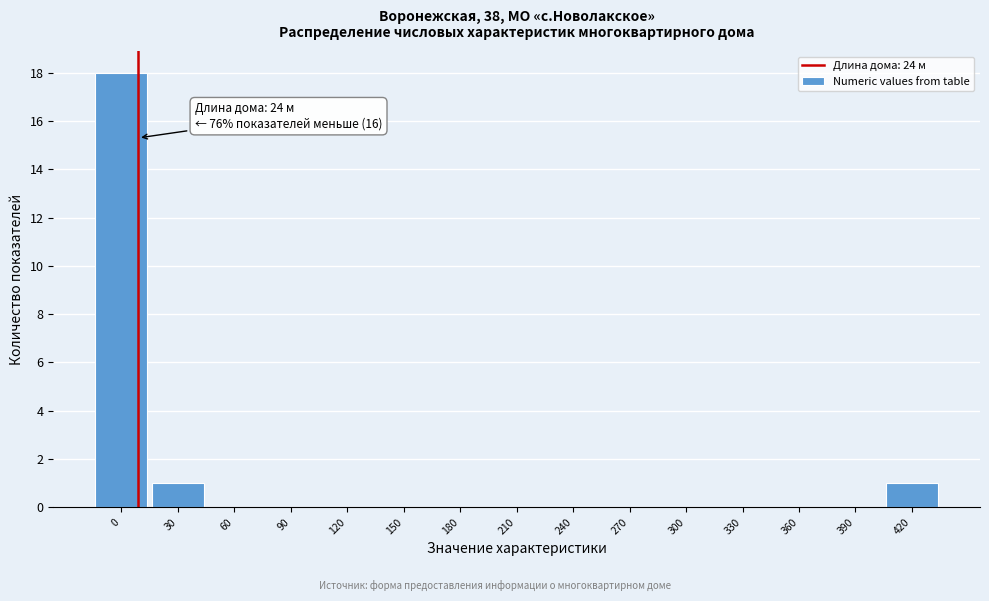

Reading left to right, what are all the values shown in this chart?

0=18	30=1	60=0	90=0	120=0	150=0	180=0	210=0	240=0	270=0	300=0	330=0	360=0	390=0	420=1